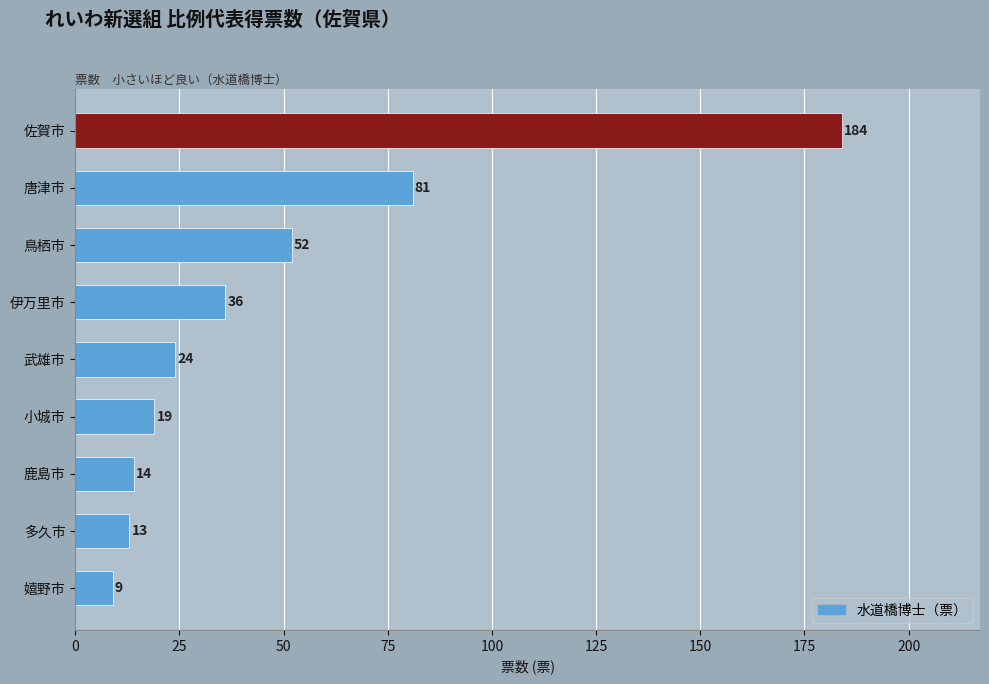

Rank the categories by value from highest to lowest.

佐賀市, 唐津市, 鳥栖市, 伊万里市, 武雄市, 小城市, 鹿島市, 多久市, 嬉野市